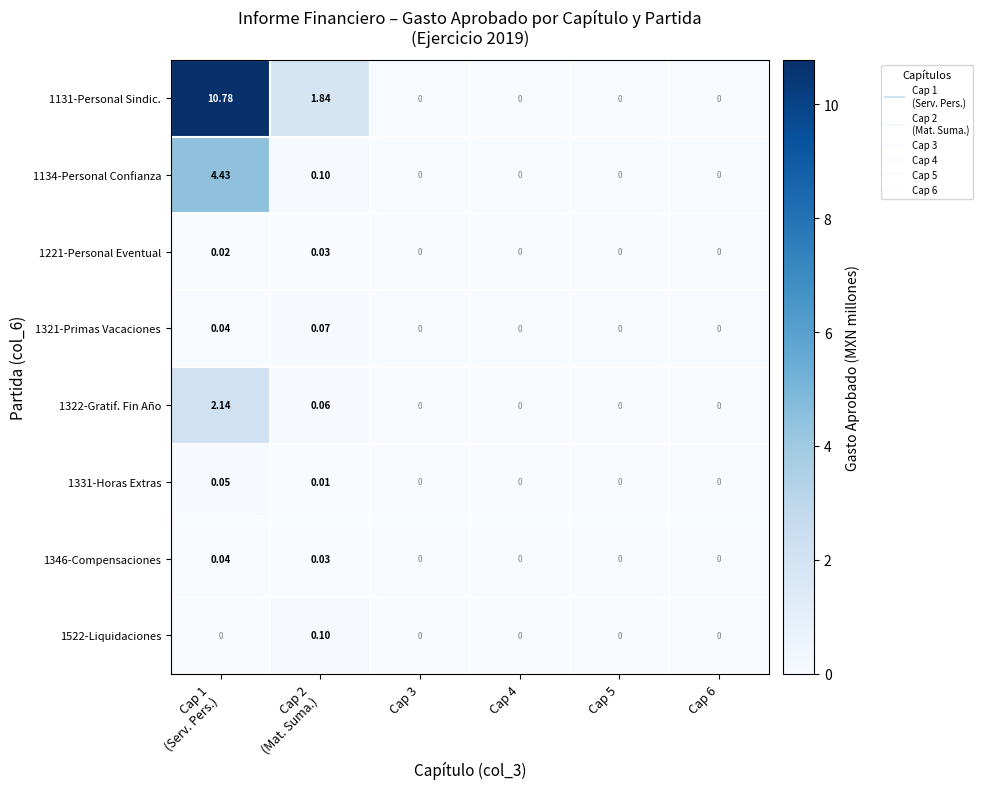

Reading right to left, what are all the values shown in this chart?

1131-Personal Sindic.: Cap 6=0.0	Cap 5=0.0	Cap 4=0.0	Cap 3=0.0	Cap 2
(Mat. Suma.)=1.8	Cap 1
(Serv. Pers.)=10.8
1134-Personal Confianza: Cap 6=0.0	Cap 5=0.0	Cap 4=0.0	Cap 3=0.0	Cap 2
(Mat. Suma.)=0.1	Cap 1
(Serv. Pers.)=4.4
1221-Personal Eventual: Cap 6=0.0	Cap 5=0.0	Cap 4=0.0	Cap 3=0.0	Cap 2
(Mat. Suma.)=0.0	Cap 1
(Serv. Pers.)=0.0
1321-Primas Vacaciones: Cap 6=0.0	Cap 5=0.0	Cap 4=0.0	Cap 3=0.0	Cap 2
(Mat. Suma.)=0.1	Cap 1
(Serv. Pers.)=0.0
1322-Gratif. Fin Año: Cap 6=0.0	Cap 5=0.0	Cap 4=0.0	Cap 3=0.0	Cap 2
(Mat. Suma.)=0.1	Cap 1
(Serv. Pers.)=2.1
1331-Horas Extras: Cap 6=0.0	Cap 5=0.0	Cap 4=0.0	Cap 3=0.0	Cap 2
(Mat. Suma.)=0.0	Cap 1
(Serv. Pers.)=0.1
1346-Compensaciones: Cap 6=0.0	Cap 5=0.0	Cap 4=0.0	Cap 3=0.0	Cap 2
(Mat. Suma.)=0.0	Cap 1
(Serv. Pers.)=0.0
1522-Liquidaciones: Cap 6=0.0	Cap 5=0.0	Cap 4=0.0	Cap 3=0.0	Cap 2
(Mat. Suma.)=0.1	Cap 1
(Serv. Pers.)=0.0